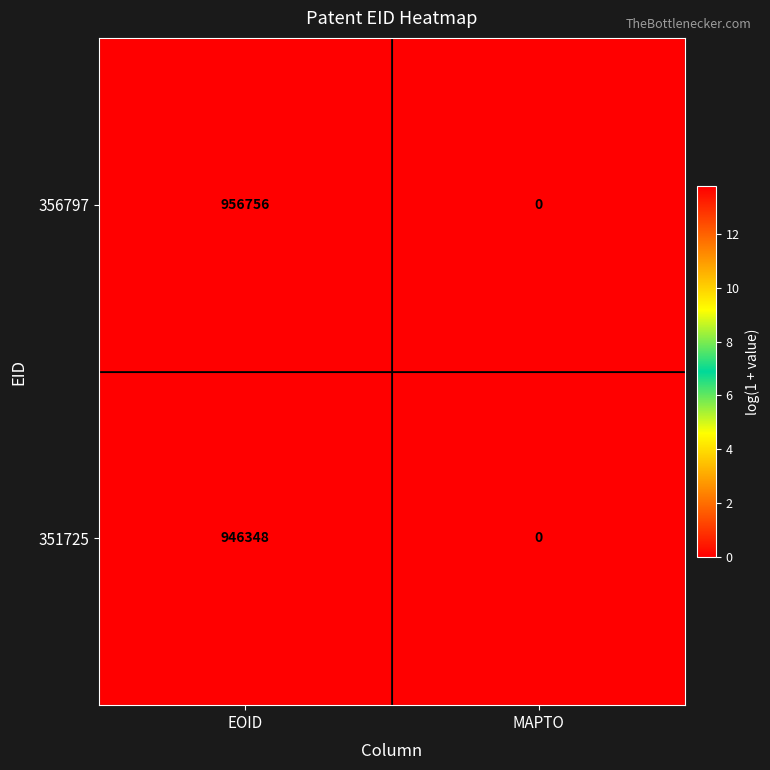

Rank the series by their average value, from lowest to highest.

351725, 356797